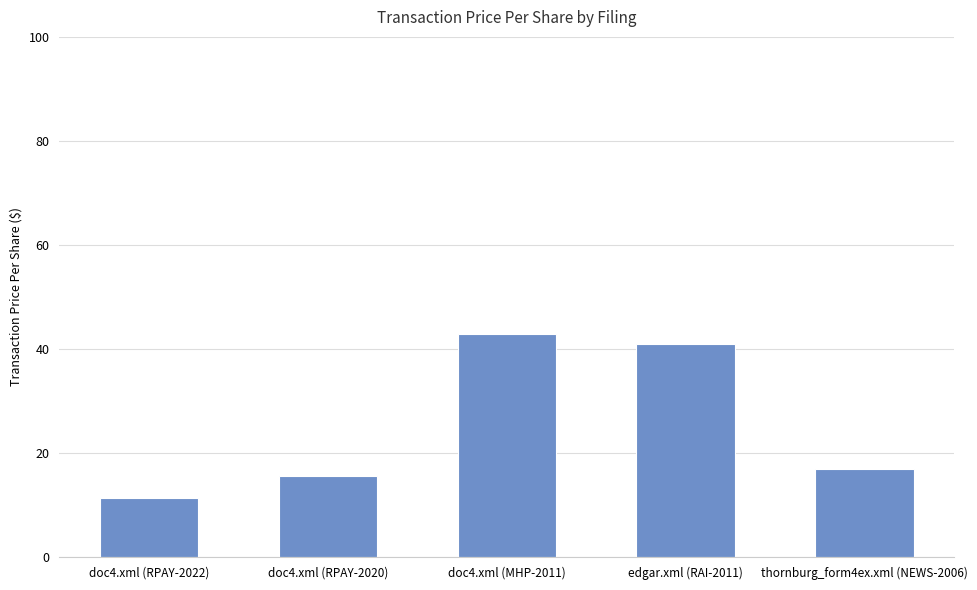

List the labels in order of value, largest first.

doc4.xml (MHP-2011), edgar.xml (RAI-2011), thornburg_form4ex.xml (NEWS-2006), doc4.xml (RPAY-2020), doc4.xml (RPAY-2022)